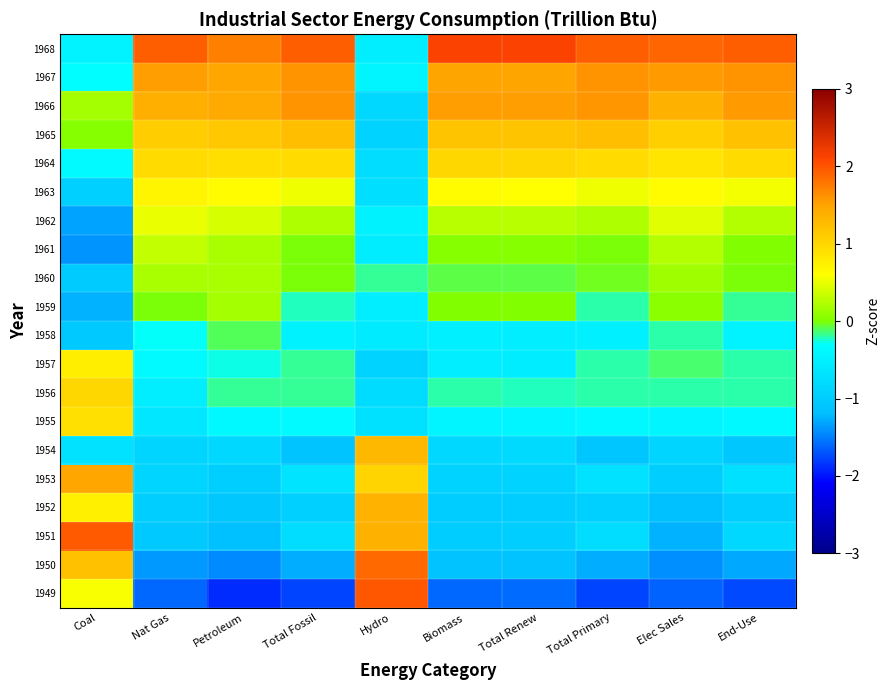

Reading left to right, extract all data points from this chart.

1949: Coal=0.6	Nat Gas=-1.6	Petroleum=-1.9	Total Fossil=-1.8	Hydro=2.0	Biomass=-1.6	Total Renew=-1.6	Total Primary=-1.8	Elec Sales=-1.6	End-Use=-1.8
1950: Coal=1.2	Nat Gas=-1.4	Petroleum=-1.4	Total Fossil=-1.3	Hydro=1.9	Biomass=-1.1	Total Renew=-1.1	Total Primary=-1.3	Elec Sales=-1.4	End-Use=-1.3
1951: Coal=2.0	Nat Gas=-1.1	Petroleum=-1.2	Total Fossil=-0.8	Hydro=1.4	Biomass=-1.0	Total Renew=-1.0	Total Primary=-0.8	Elec Sales=-1.3	End-Use=-0.8
1952: Coal=0.7	Nat Gas=-1.0	Petroleum=-1.1	Total Fossil=-1.0	Hydro=1.3	Biomass=-1.0	Total Renew=-1.0	Total Primary=-1.0	Elec Sales=-1.2	End-Use=-1.0
1953: Coal=1.5	Nat Gas=-0.9	Petroleum=-1.0	Total Fossil=-0.7	Hydro=1.0	Biomass=-0.9	Total Renew=-0.9	Total Primary=-0.7	Elec Sales=-1.0	End-Use=-0.7
1954: Coal=-0.7	Nat Gas=-0.9	Petroleum=-0.8	Total Fossil=-1.1	Hydro=1.3	Biomass=-0.8	Total Renew=-0.8	Total Primary=-1.1	Elec Sales=-0.9	End-Use=-1.1
1955: Coal=0.9	Nat Gas=-0.6	Petroleum=-0.4	Total Fossil=-0.4	Hydro=-0.7	Biomass=-0.4	Total Renew=-0.4	Total Primary=-0.4	Elec Sales=-0.4	End-Use=-0.4
1956: Coal=1.0	Nat Gas=-0.5	Petroleum=-0.2	Total Fossil=-0.2	Hydro=-0.8	Biomass=-0.2	Total Renew=-0.2	Total Primary=-0.2	Elec Sales=-0.2	End-Use=-0.2
1957: Coal=0.8	Nat Gas=-0.4	Petroleum=-0.3	Total Fossil=-0.2	Hydro=-0.9	Biomass=-0.5	Total Renew=-0.6	Total Primary=-0.2	Elec Sales=-0.1	End-Use=-0.2
1958: Coal=-1.0	Nat Gas=-0.3	Petroleum=-0.1	Total Fossil=-0.5	Hydro=-0.6	Biomass=-0.5	Total Renew=-0.5	Total Primary=-0.5	Elec Sales=-0.2	End-Use=-0.5
1959: Coal=-1.3	Nat Gas=-0.0	Petroleum=0.2	Total Fossil=-0.2	Hydro=-0.5	Biomass=0.0	Total Renew=0.0	Total Primary=-0.2	Elec Sales=0.1	End-Use=-0.2
1960: Coal=-1.0	Nat Gas=0.2	Petroleum=0.2	Total Fossil=-0.0	Hydro=-0.2	Biomass=-0.1	Total Renew=-0.1	Total Primary=-0.0	Elec Sales=0.1	End-Use=-0.0
1961: Coal=-1.4	Nat Gas=0.3	Petroleum=0.2	Total Fossil=-0.0	Hydro=-0.5	Biomass=0.0	Total Renew=0.0	Total Primary=-0.0	Elec Sales=0.3	End-Use=0.0
1962: Coal=-1.3	Nat Gas=0.5	Petroleum=0.4	Total Fossil=0.2	Hydro=-0.5	Biomass=0.3	Total Renew=0.3	Total Primary=0.2	Elec Sales=0.5	End-Use=0.3
1963: Coal=-0.9	Nat Gas=0.7	Petroleum=0.6	Total Fossil=0.5	Hydro=-0.7	Biomass=0.6	Total Renew=0.6	Total Primary=0.5	Elec Sales=0.6	End-Use=0.5
1964: Coal=-0.4	Nat Gas=0.9	Petroleum=0.9	Total Fossil=0.9	Hydro=-0.8	Biomass=1.0	Total Renew=1.0	Total Primary=1.0	Elec Sales=0.9	End-Use=0.9
1965: Coal=0.0	Nat Gas=1.1	Petroleum=1.1	Total Fossil=1.2	Hydro=-0.9	Biomass=1.2	Total Renew=1.2	Total Primary=1.2	Elec Sales=1.1	End-Use=1.2
1966: Coal=0.2	Nat Gas=1.4	Petroleum=1.4	Total Fossil=1.6	Hydro=-0.8	Biomass=1.5	Total Renew=1.5	Total Primary=1.6	Elec Sales=1.4	End-Use=1.6
1967: Coal=-0.3	Nat Gas=1.5	Petroleum=1.5	Total Fossil=1.6	Hydro=-0.4	Biomass=1.5	Total Renew=1.5	Total Primary=1.6	Elec Sales=1.6	End-Use=1.6
1968: Coal=-0.5	Nat Gas=1.9	Petroleum=1.7	Total Fossil=1.9	Hydro=-0.5	Biomass=2.1	Total Renew=2.1	Total Primary=1.9	Elec Sales=1.9	End-Use=1.9